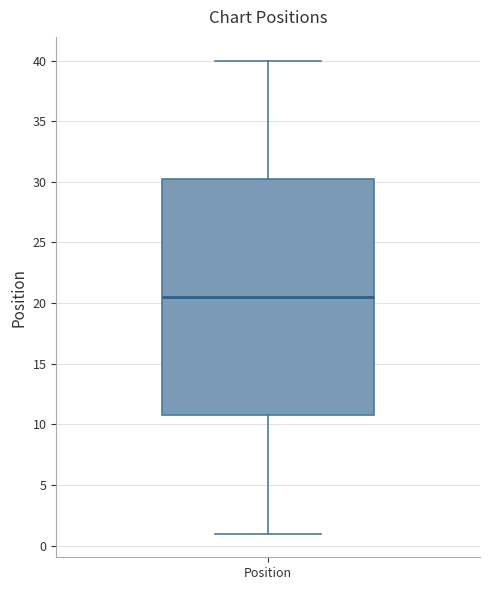

Transcribe this box plot: give where the median line is, the range the box spans, and where the two whiskers end, as read against the y-axis. The values are not printed on the chart, so give them approximately, as read against the axis.

median 20.5, box 11.0 to 30.5, whiskers 1.0 to 40.0